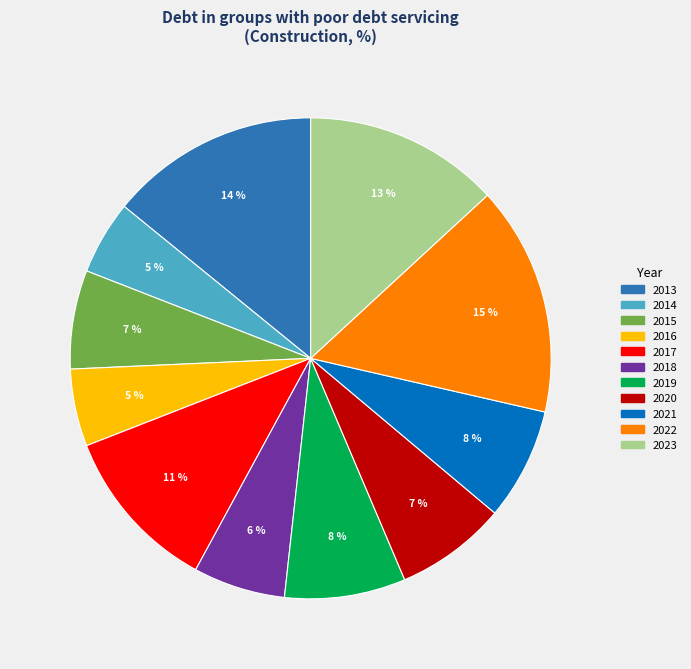

Between 2020 and 2017, which is larger?

2017